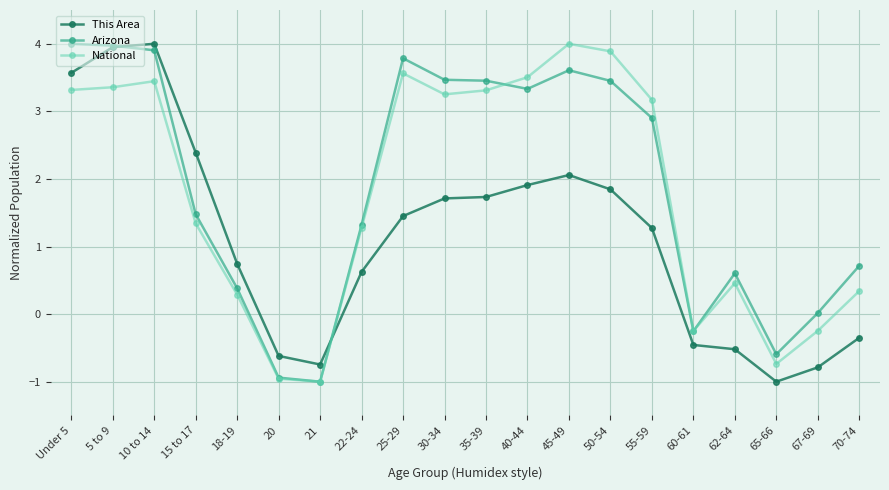

Where do This Area and National first cross each other?

21 and 22-24